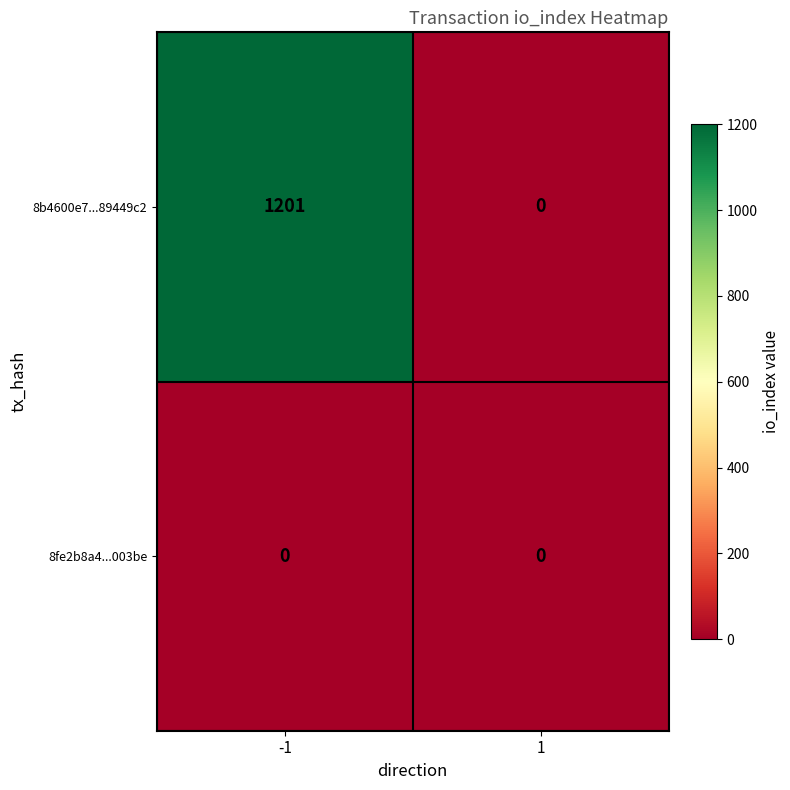

At which category is the sum across all series the highest?

-1